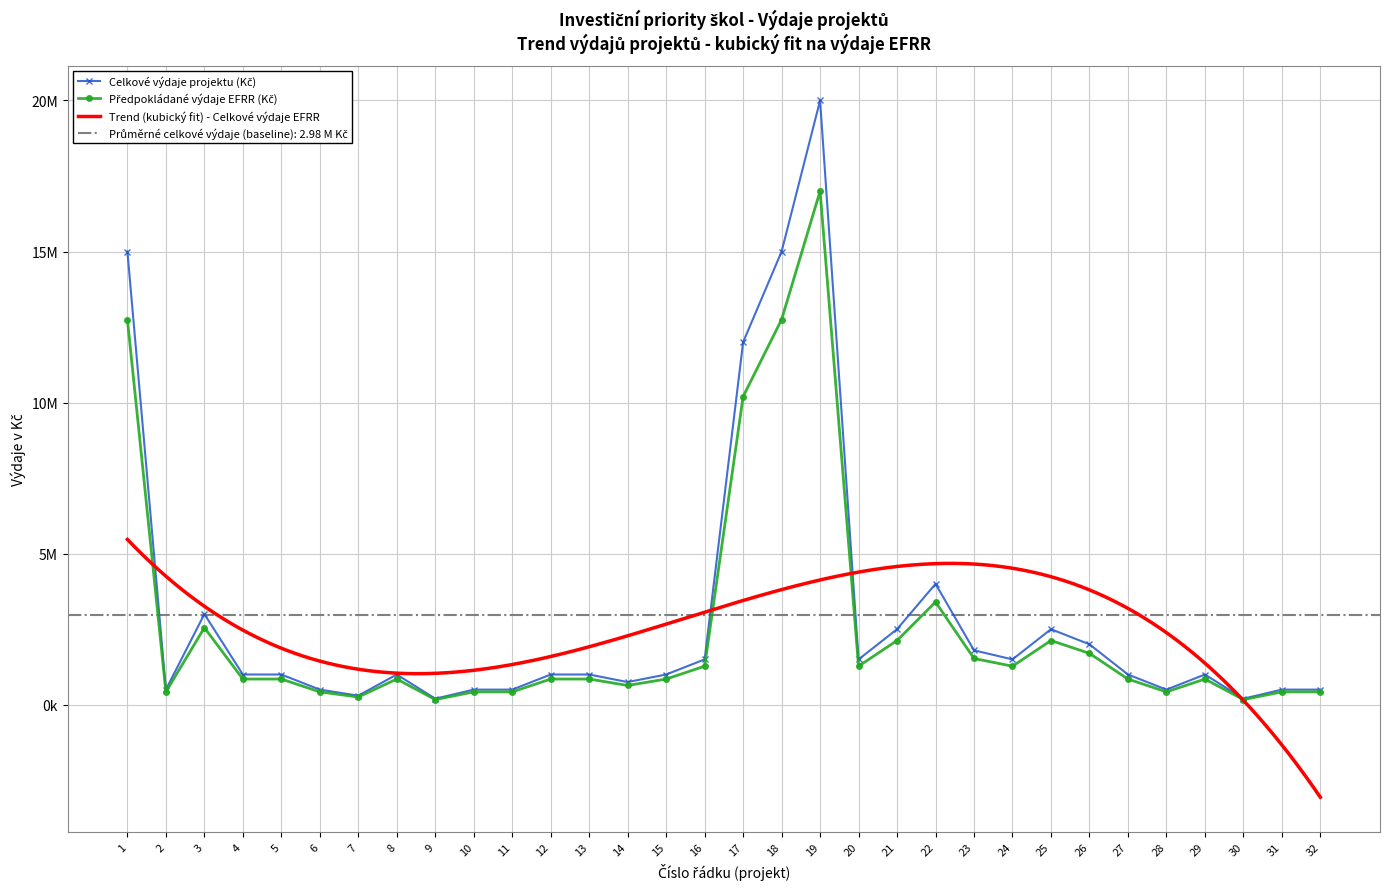

Reading left to right, list all the values displayed in this chart.

Celkové výdaje projektu (Kč): 1=15000000	2=500000	3=3000000	4=1000000	5=1000000	6=500000	7=300000	8=1000000	9=200000	10=500000	11=500000	12=1000000	13=1000000	14=750000	15=1000000	16=1500000	17=12000000	18=15000000	19=20000000	20=1500000	21=2500000	22=4000000	23=1800000	24=1500000	25=2500000	26=2000000	27=1000000	28=500000	29=1000000	30=200000	31=500000	32=500000
Předpokládané výdaje EFRR (Kč): 1=12750000	2=425000	3=2550000	4=850000	5=850000	6=425000	7=255000	8=850000	9=170000	10=425000	11=425000	12=850000	13=850000	14=637500	15=850000	16=1275000	17=10200000	18=12750000	19=17000000	20=1275000	21=2125000	22=3400000	23=1530000	24=1275000	25=2125000	26=1700000	27=850000	28=425000	29=850000	30=170000	31=425000	32=425000